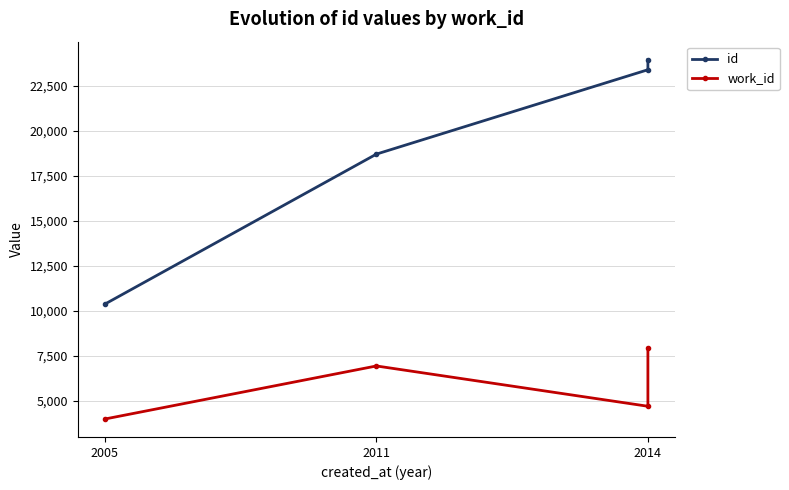

What is the greatest value displayed?

23942